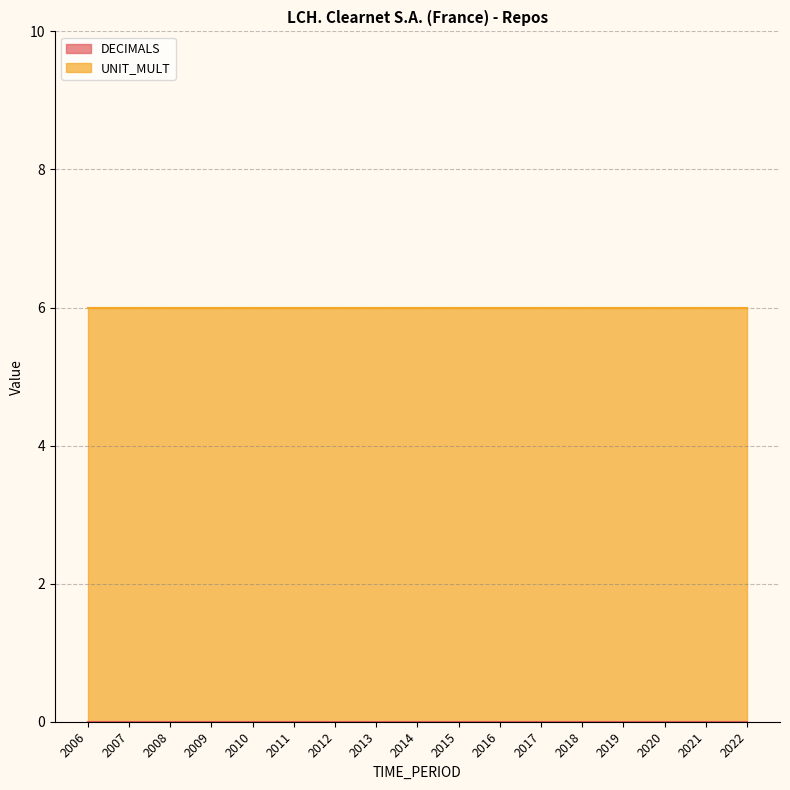

What is the spread (max minus min) of values at 2008?

6